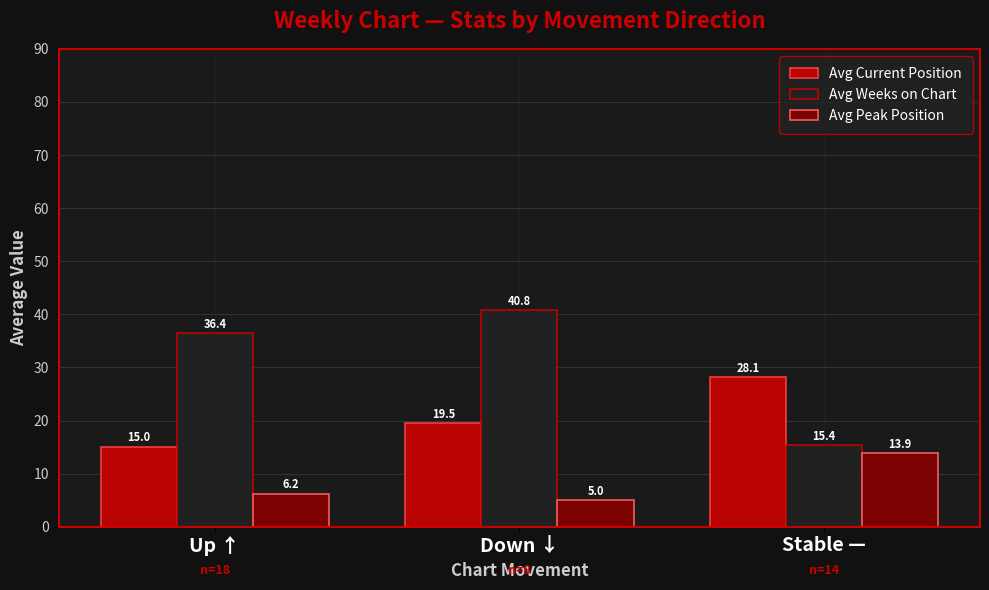

Reading left to right, what are all the values shown in this chart?

Avg Current Position: 15.0	19.5	28.1
Avg Weeks on Chart: 36.4	40.8	15.4
Avg Peak Position: 6.2	5.0	13.9